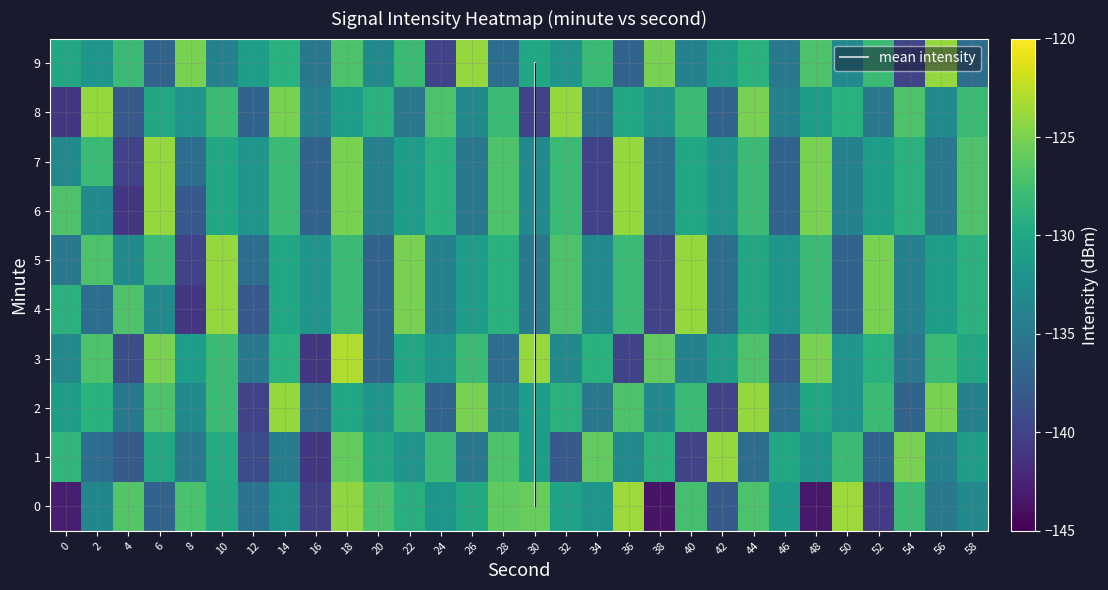

What is the difference between the second highest and second lowest values in the 8 series?

16.0